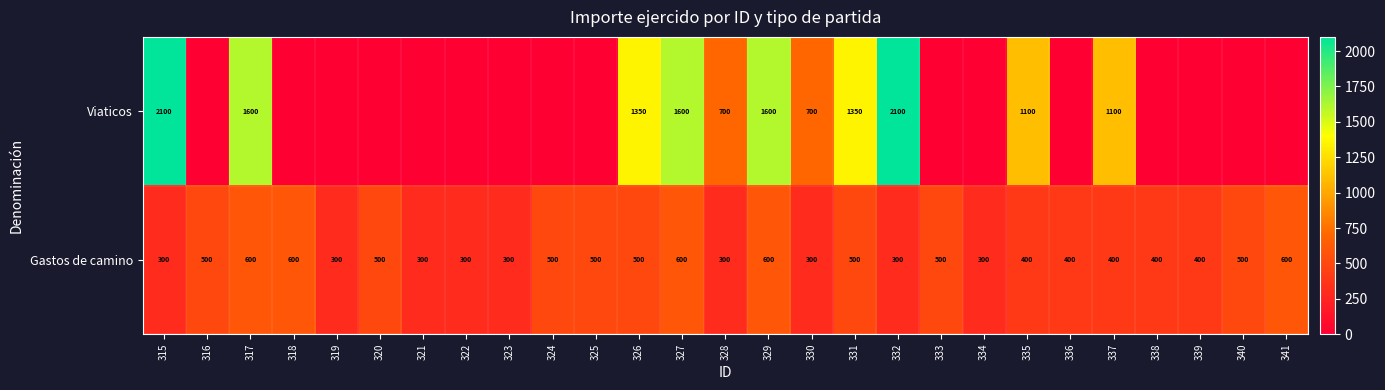

How many values in the Gastos de camino series are below 400?

9